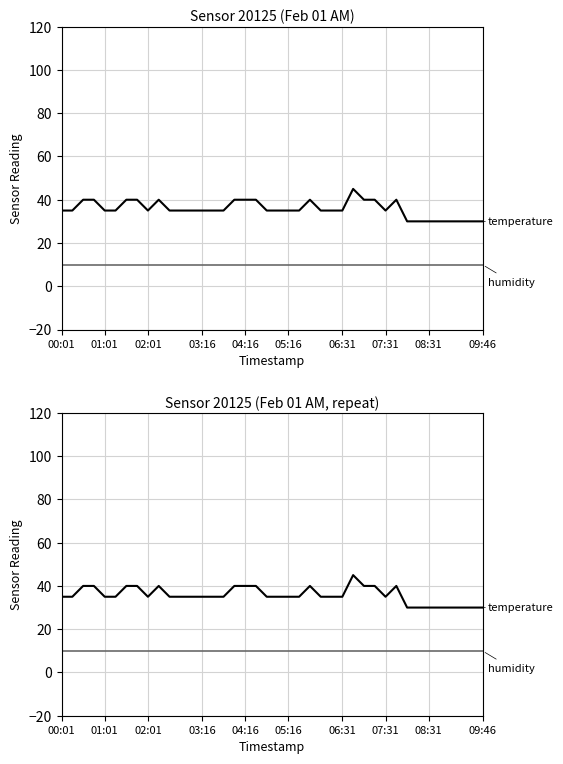

Rank the series by their average value, from highest to lowest.

temperature, humidity